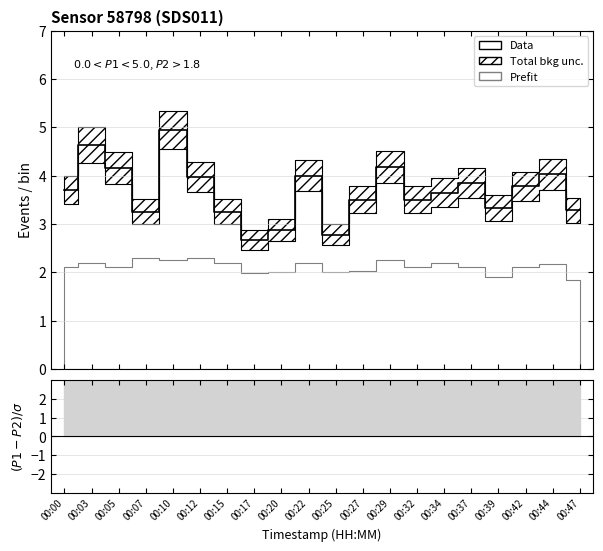

Reading left to right, list all the values displayed in this chart.

3.7	4.6	4.2	3.2	5.0	4.0	3.2	2.7	2.9	4.0	2.8	3.5	4.2	3.5	3.6	3.9	3.3	3.8	4.0	3.3